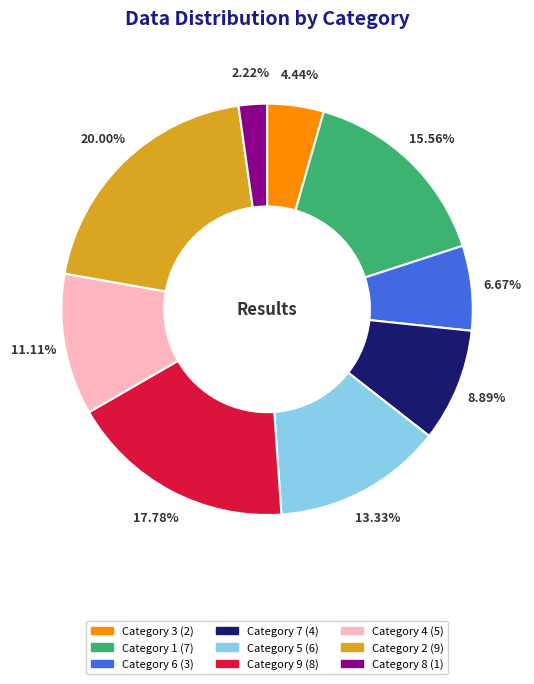

Which category has the smallest portion of the pie?

Category 8 (1)